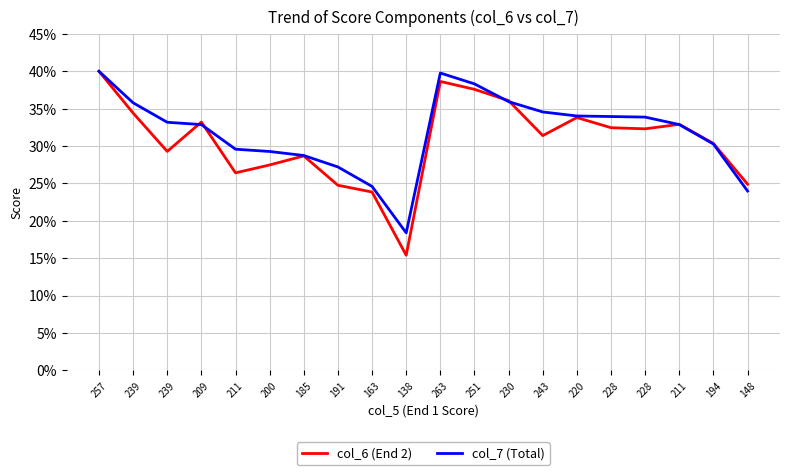

What is the average value of the col_6 (End 2) series?

30.7